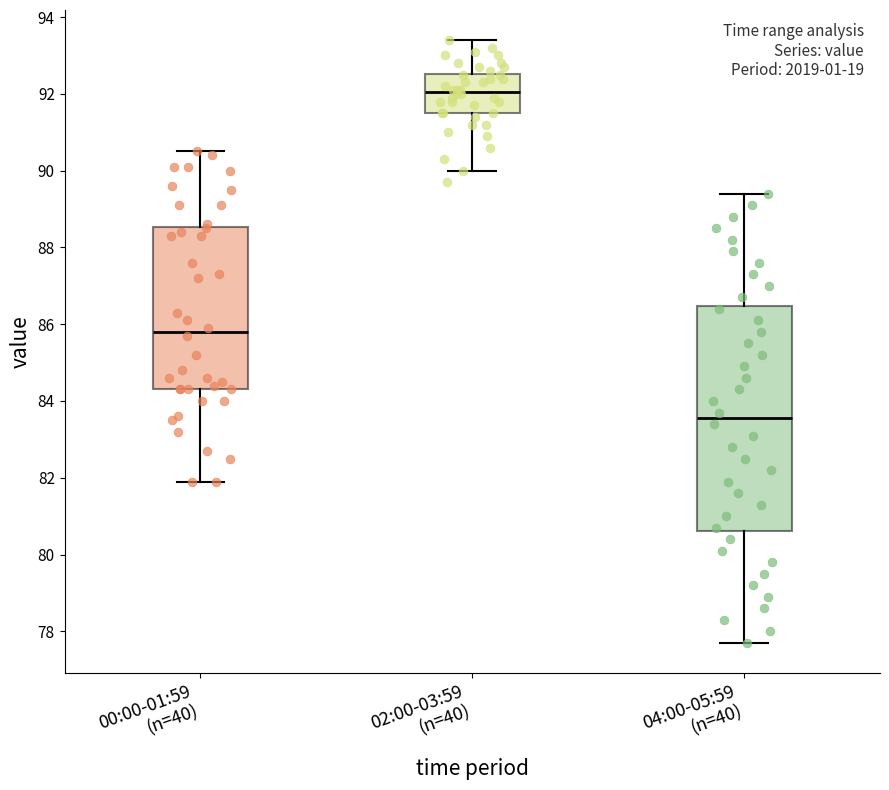

Where is the lower edge of the box for 04:00-05:59 (n=40) on the y-axis? The values are not printed on the chart, so give them approximately, as read against the axis.

80.6